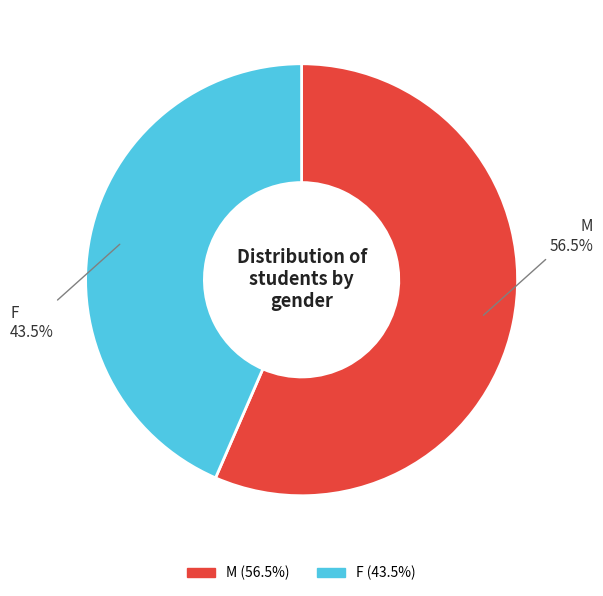

Which slice is the largest?

M